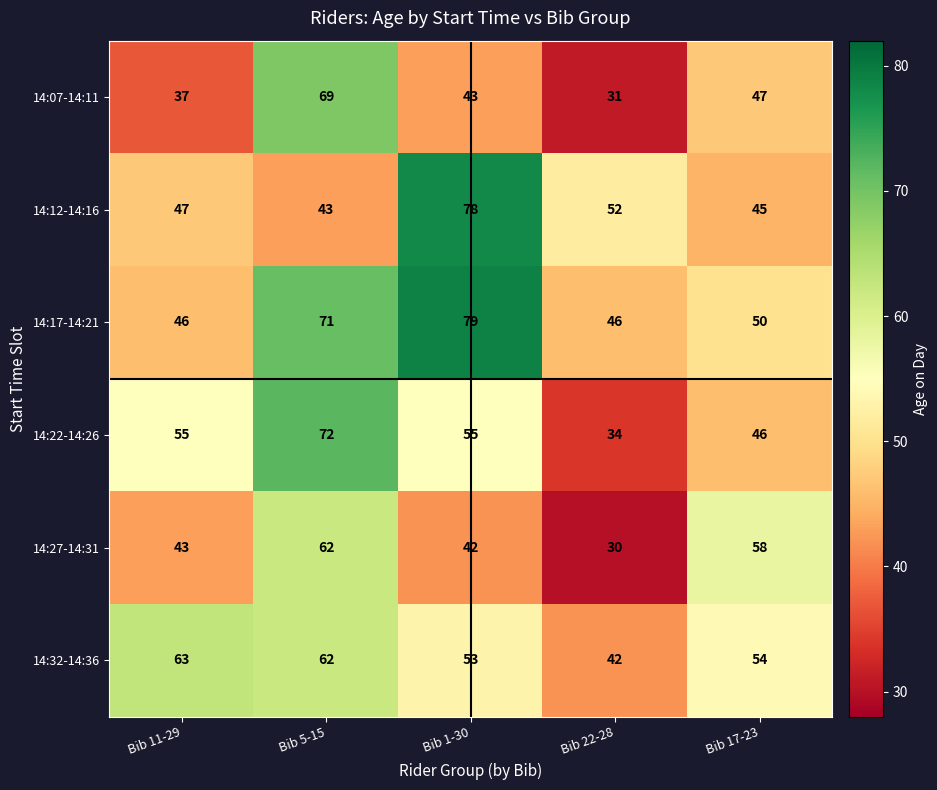

What is the sum of the 14:07-14:11 values at Bib 11-29 and Bib 17-23?

84